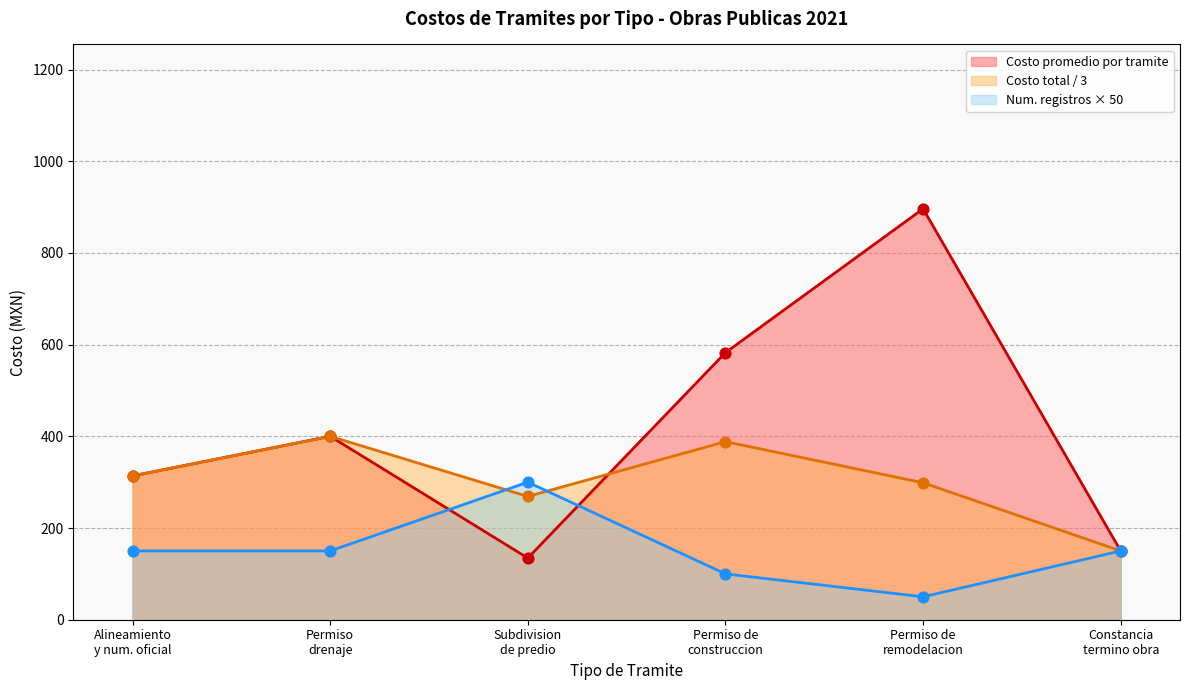

At which category is the sum across all series the highest?

Remodelacion